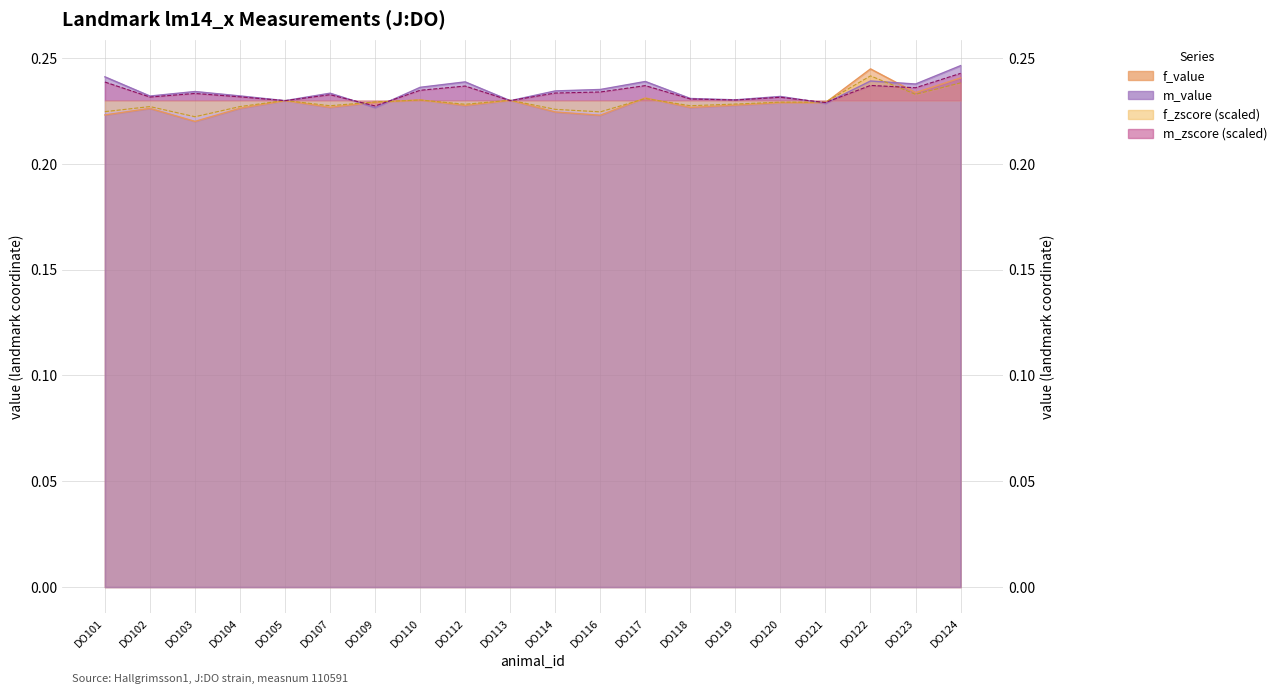

Which series has the largest range (max minus min)?

f_value